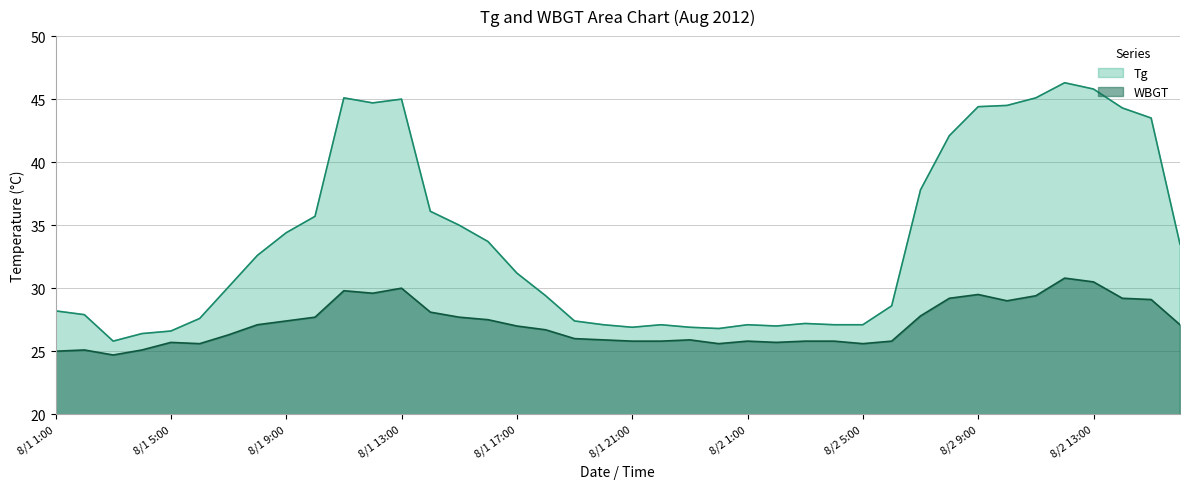

True or false: Tg and WBGT intersect in this chart.

False